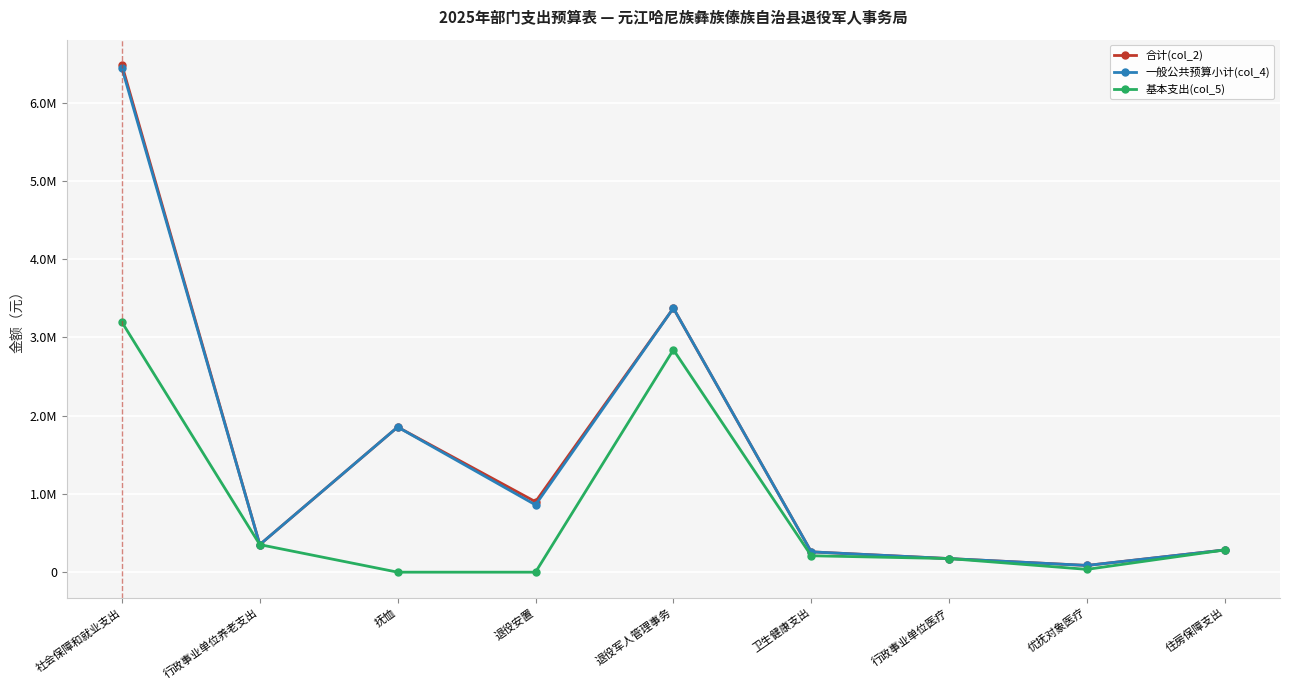

At which category is the sum across all series the highest?

社会保障和就业支出